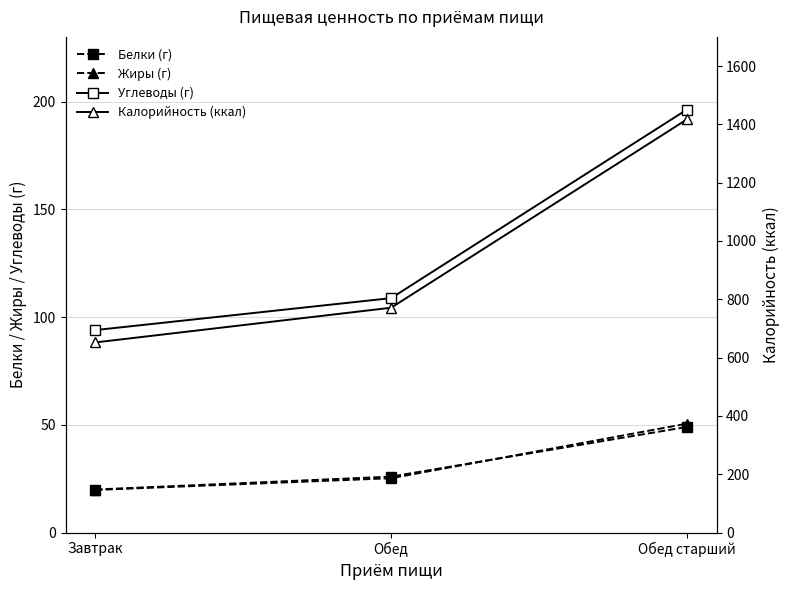

At which category is the sum across all series the highest?

Обед старший